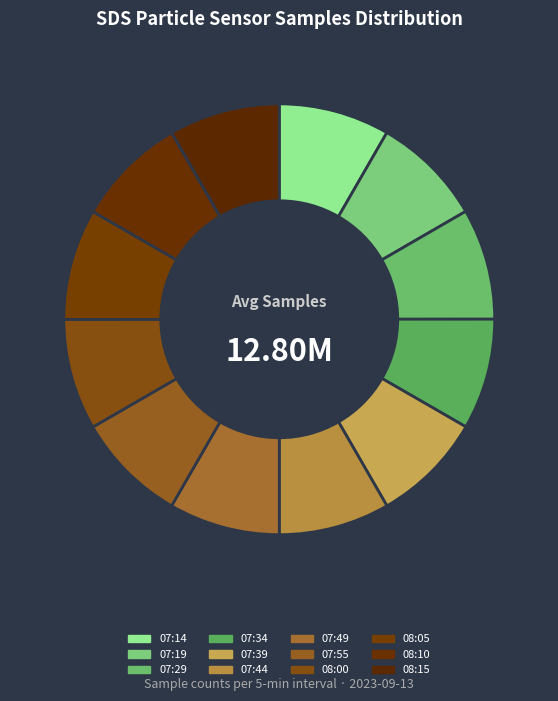

Count the number of slices in the pie.

12